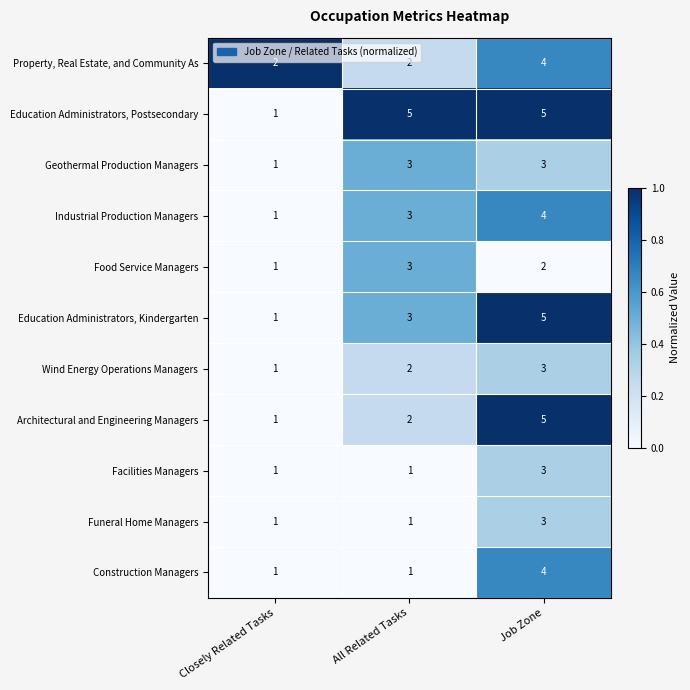

The Construction Managers series shows 4 at Job Zone. True or false?

True